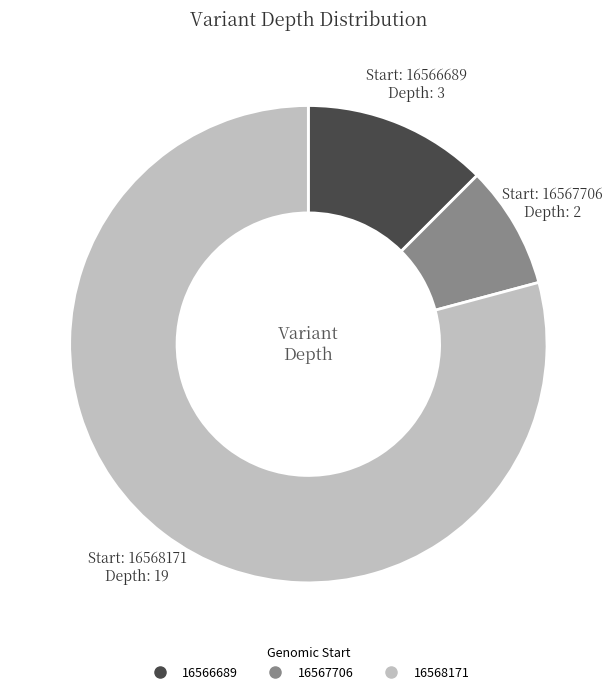

Combined, do 16568171 and 16567706 account for over 50%?

Yes